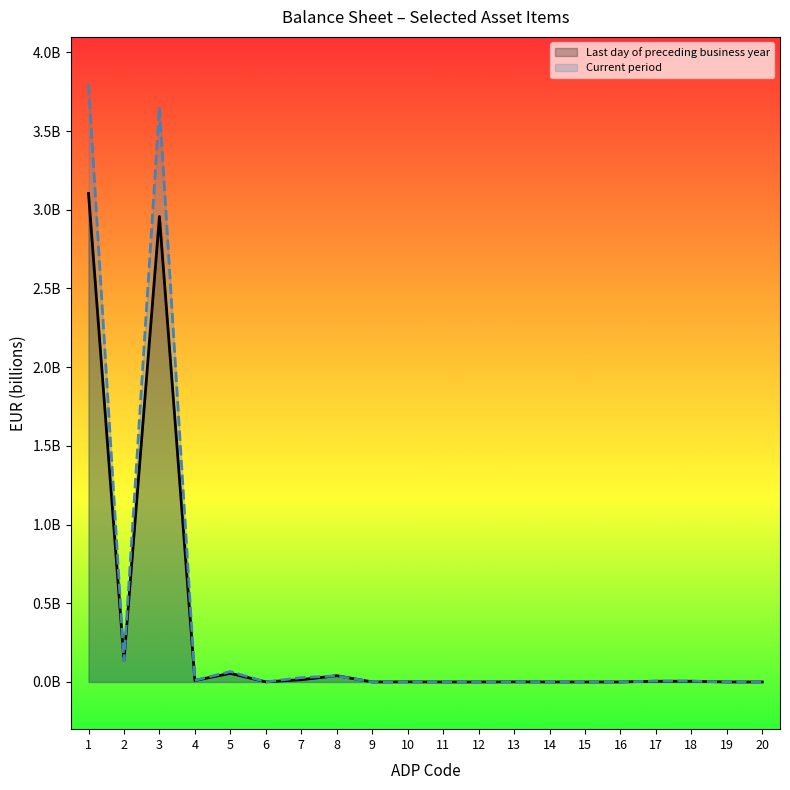

What is the maximum value for Last day of preceding business year?

3.1